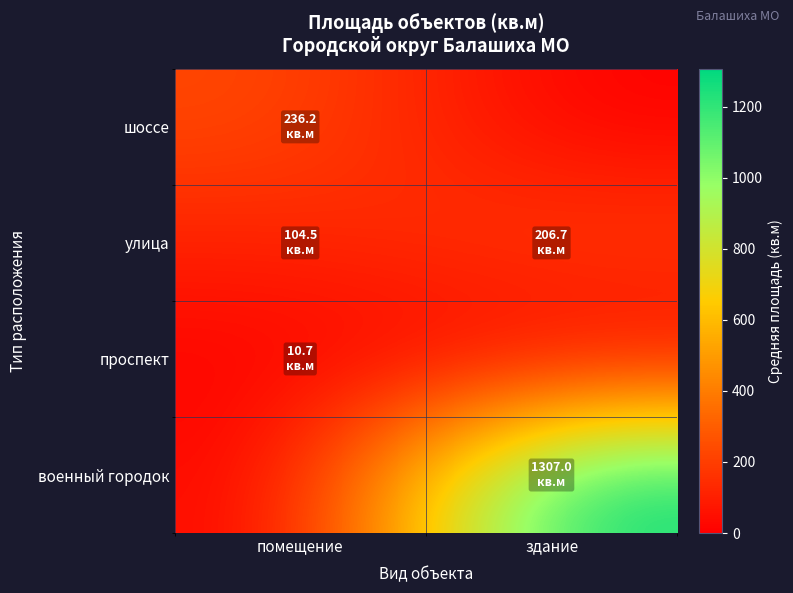

Which series has the largest total across all categories?

военный городок